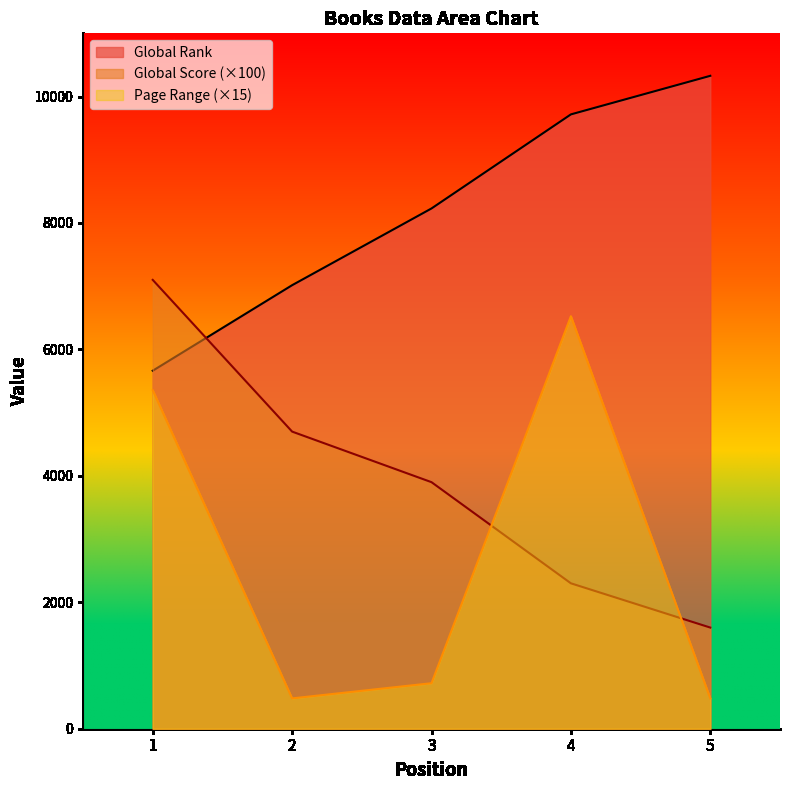

Does the chart have visible grid lines?

No